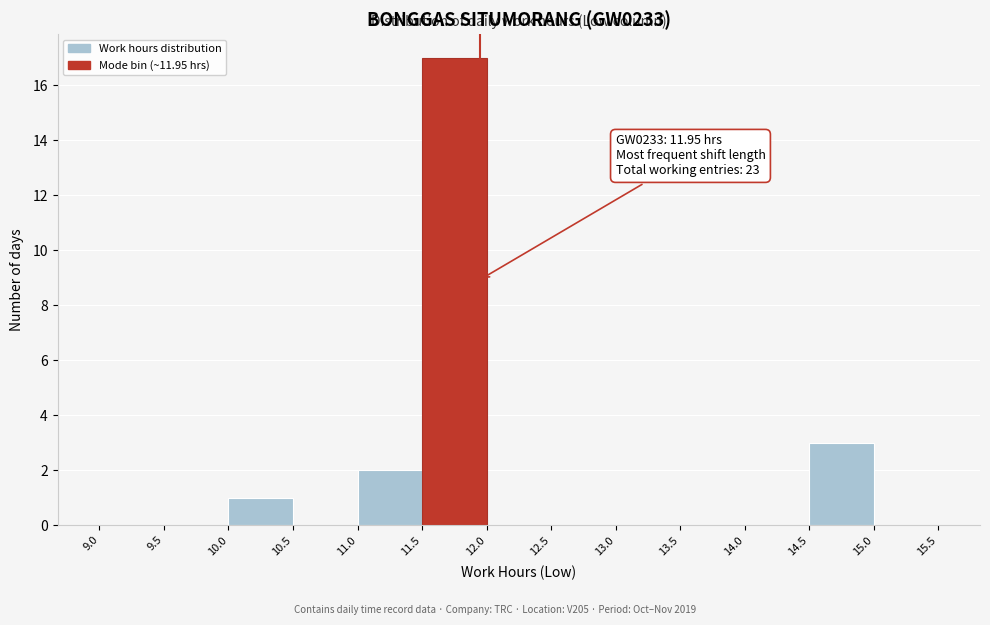

Which range on the x-axis has the tallest bar?

11.5 to 12.0